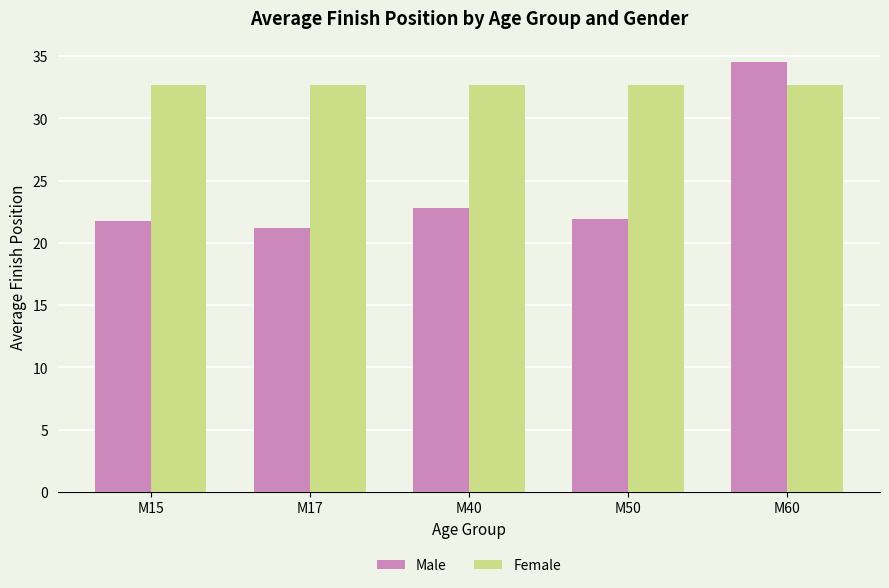

Between M15 and M40, which series saw the biggest shift?

Male